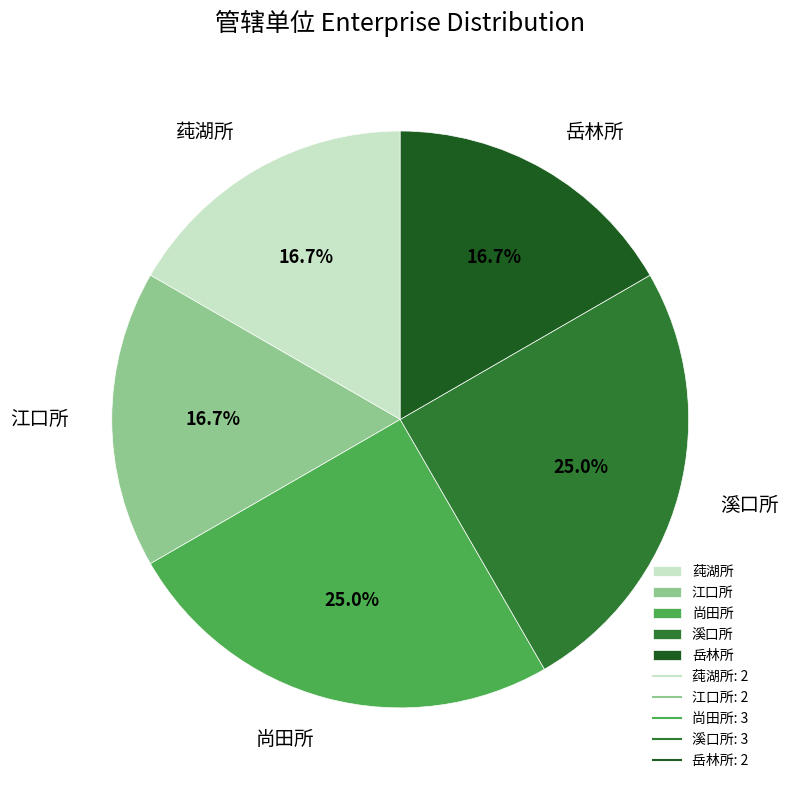

What is the ratio of the value at 江口所 to the value at 溪口所?

0.7